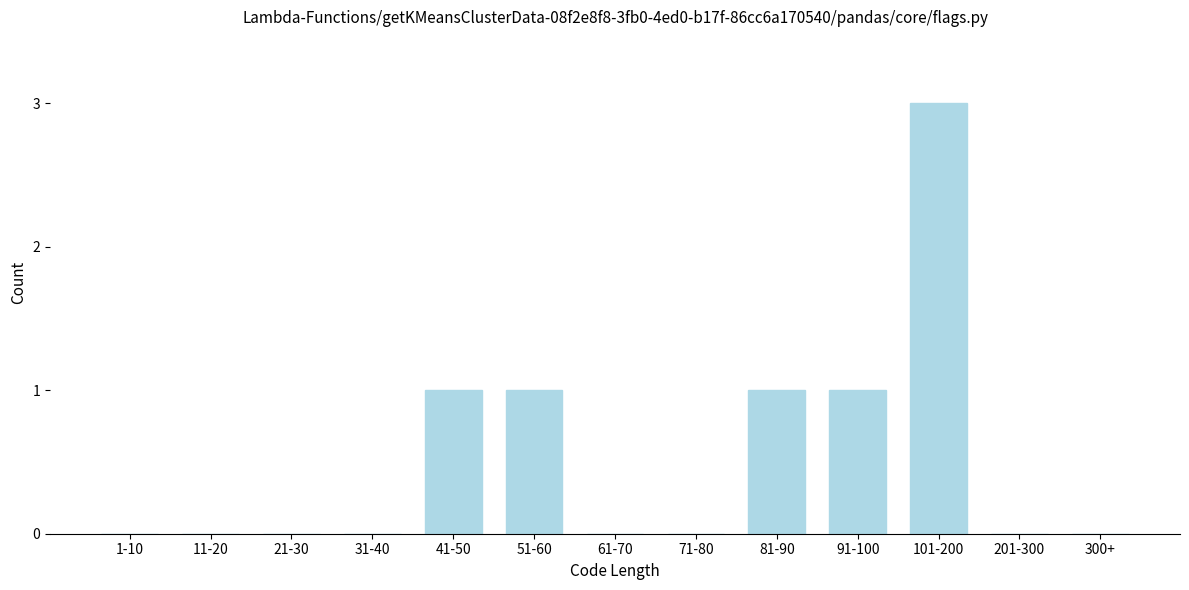

Reading right to left, what are all the values shown in this chart?

300+=0	201-300=0	101-200=3	91-100=1	81-90=1	71-80=0	61-70=0	51-60=1	41-50=1	31-40=0	21-30=0	11-20=0	1-10=0